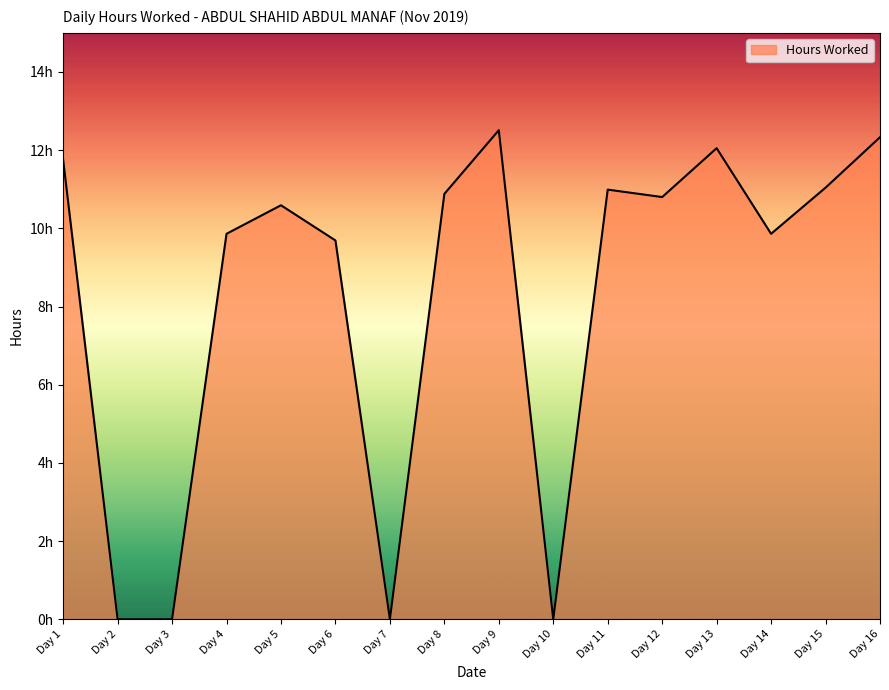

Which has a higher value, Day 15 or Day 9?

Day 9